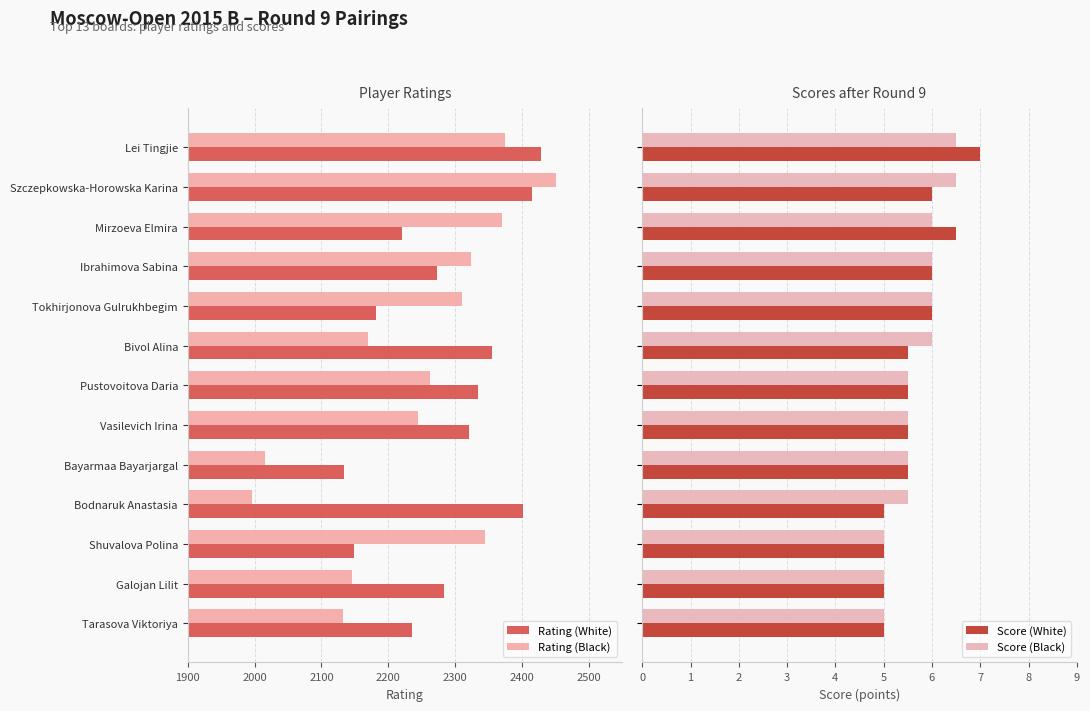

How many bars are there in each group?

4